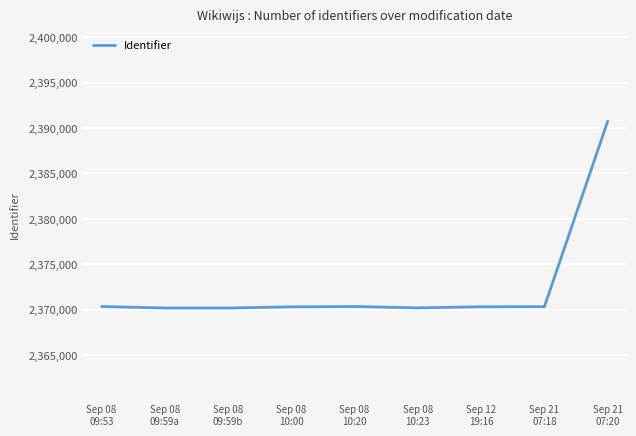

What is the greatest value displayed?

2390749